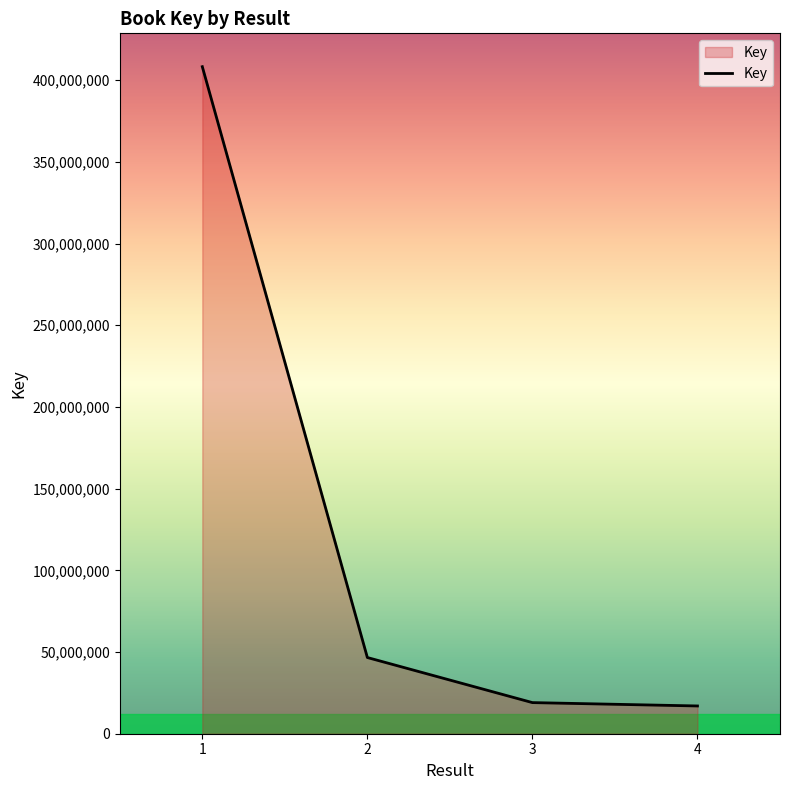

Reading left to right, list all the values displayed in this chart.

1=408287826	2=46635124	3=19047253	4=16989612